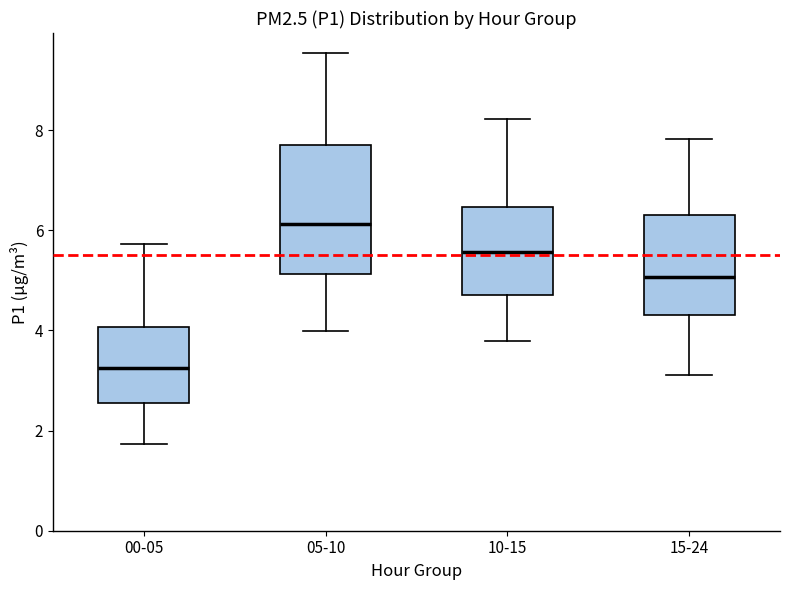

Reading left to right, read every box against the y-axis: the position of its median line, the range the box covers, and the ends of its whiskers. The values are not printed on the chart, so give them approximately, as read against the axis.

00-05: median 3.2, box 2.6 to 4.0, whiskers 1.8 to 5.8
05-10: median 6.2, box 5.2 to 7.8, whiskers 4.0 to 9.6
10-15: median 5.6, box 4.8 to 6.4, whiskers 3.8 to 8.2
15-24: median 5.0, box 4.4 to 6.2, whiskers 3.2 to 7.8